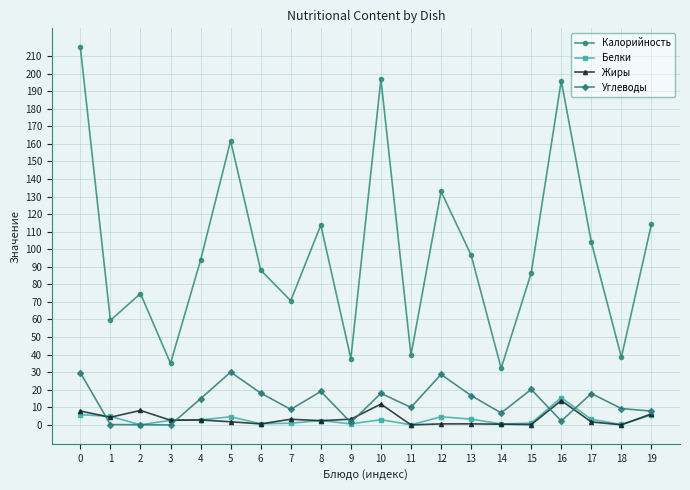

The value of Жиры at 5 is 1.8. True or false?

True